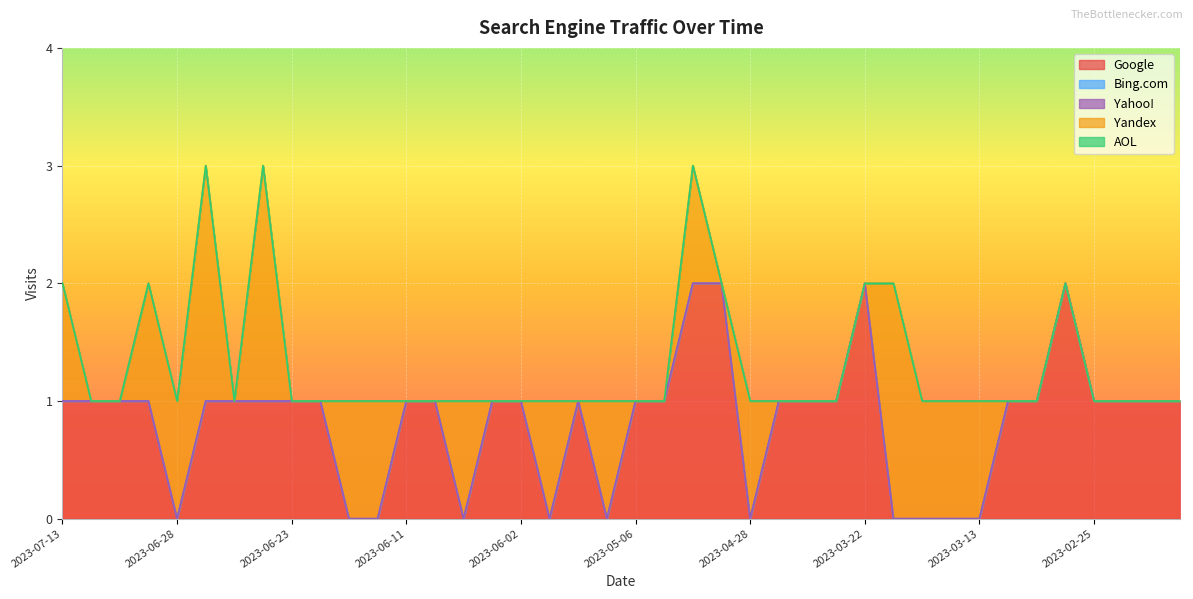

Which series has the largest total across all categories?

Google